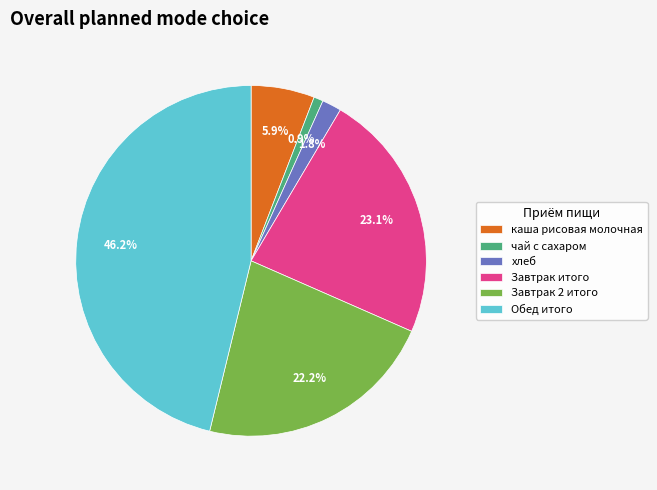

Rank the categories by value from highest to lowest.

Обед итого, Завтрак итого, Завтрак 2 итого, каша рисовая молочная, хлеб, чай с сахаром